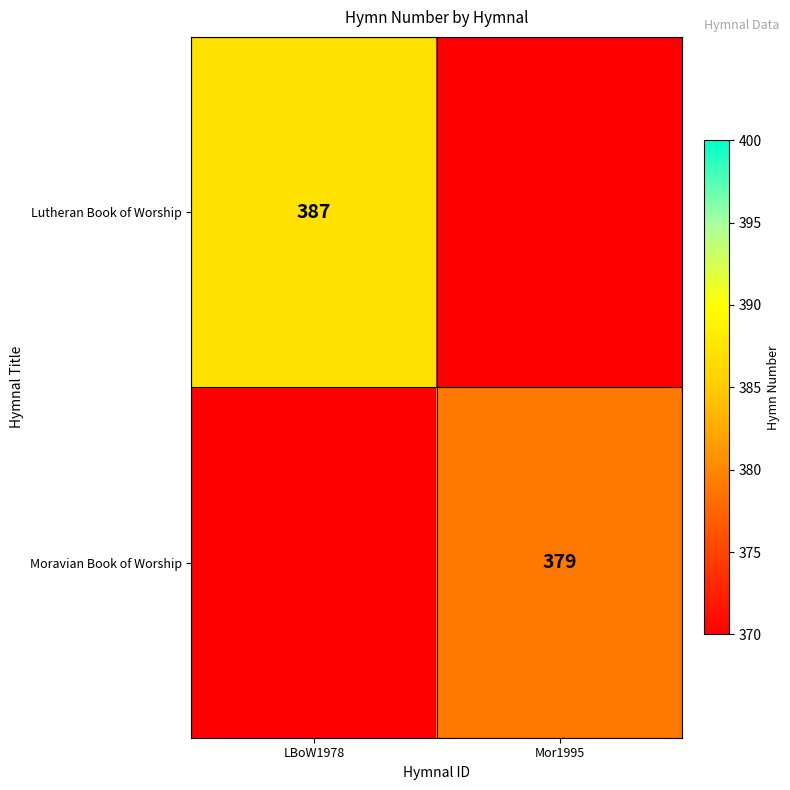

The Moravian Book of Worship series shows 541.0 at Mor1995. True or false?

False